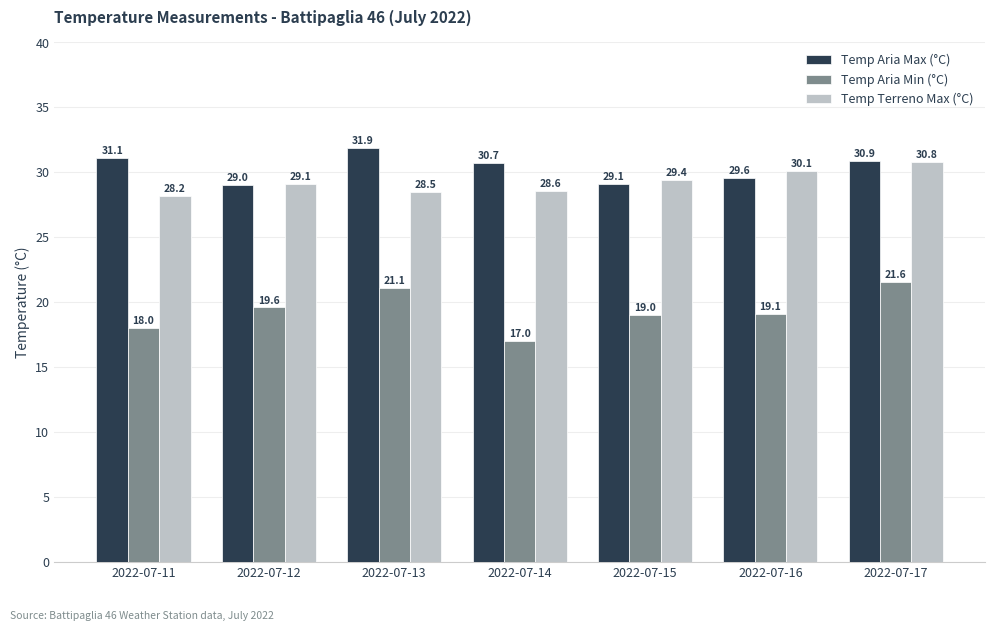

Rank the categories by Temp Aria Max (°C) value from highest to lowest.

2022-07-13, 2022-07-11, 2022-07-17, 2022-07-14, 2022-07-16, 2022-07-15, 2022-07-12